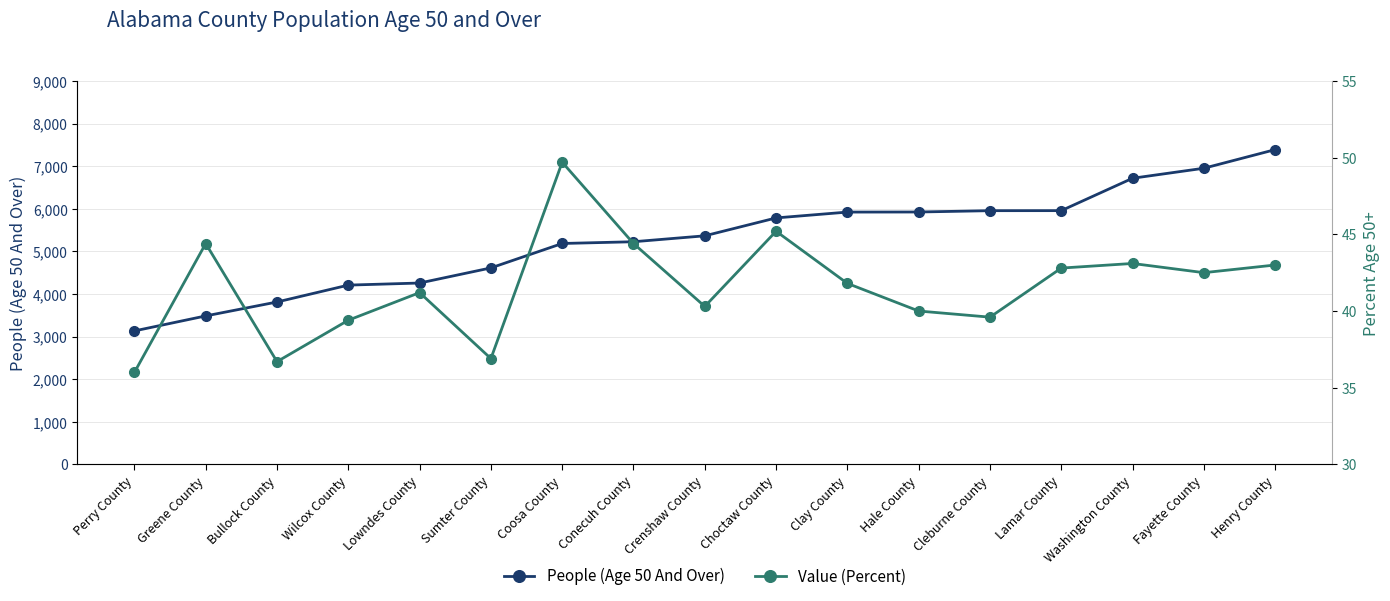

At Henry County, list the series in order from smallest to largest.

Value (Percent), People (Age 50 And Over)